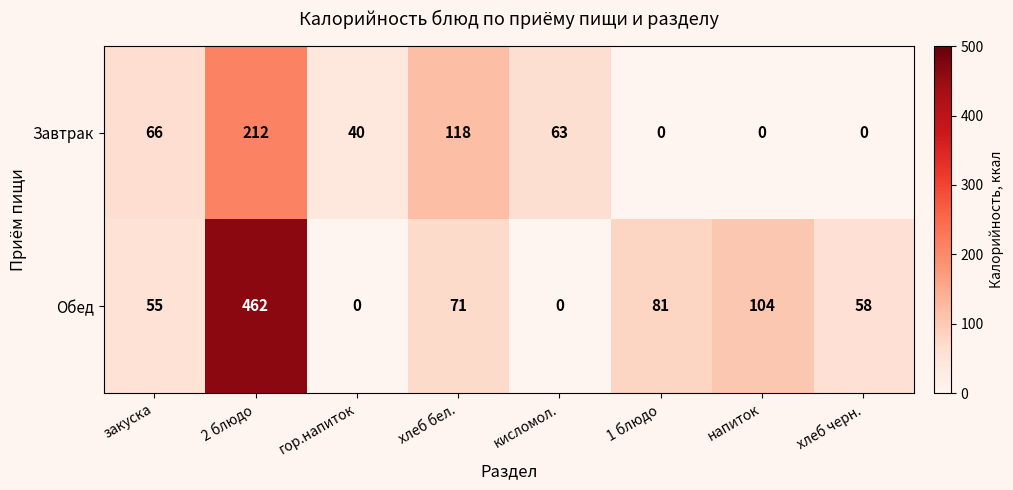

At напиток, list the series in order from largest to smallest.

Обед, Завтрак